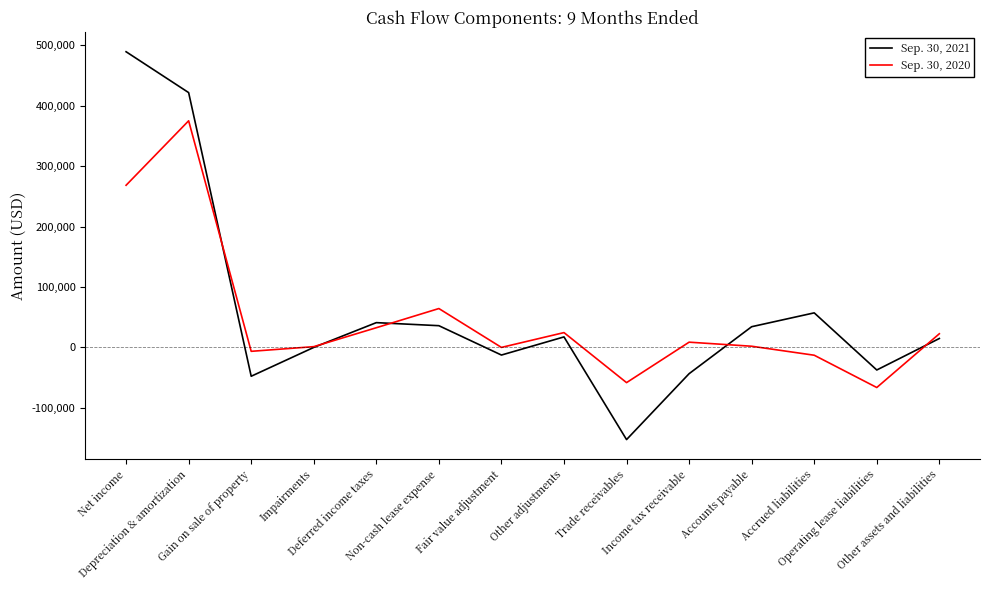

How many intersections are there between Sep. 30, 2020 and Sep. 30, 2021?

5